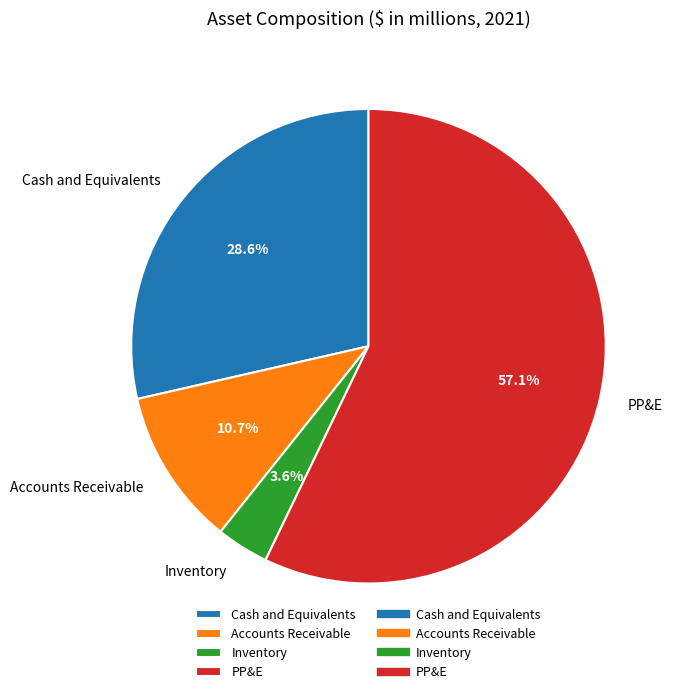

How many slices are in this pie chart?

4